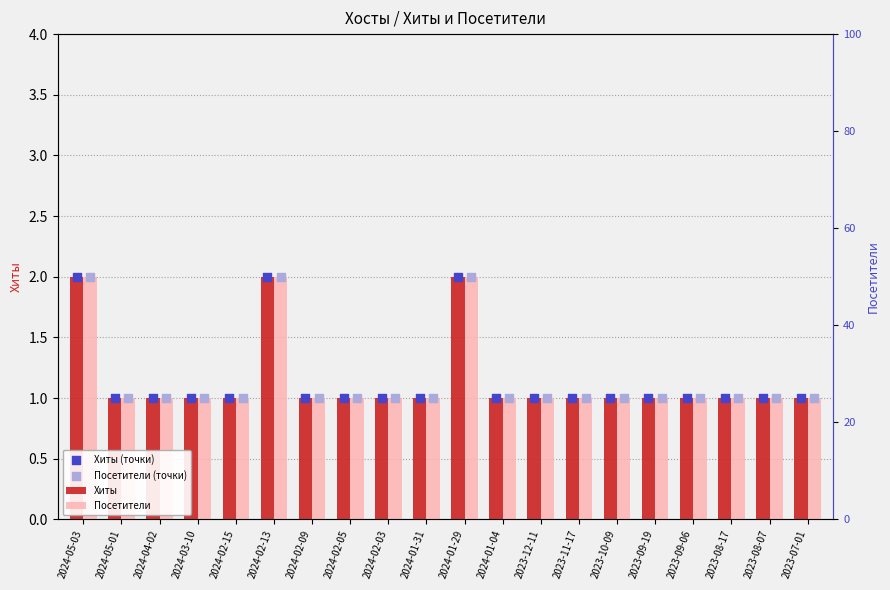

Which series has the largest Y range (max minus min)?

Хиты